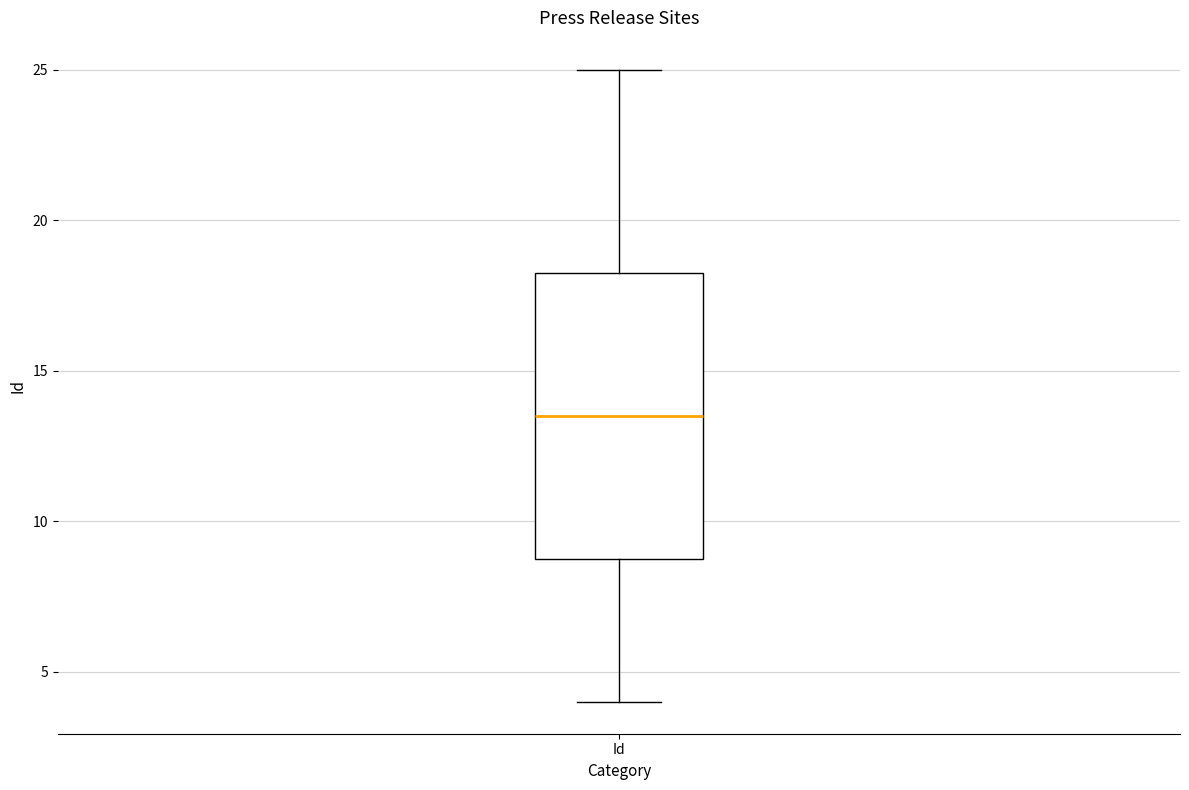

Where does the lower whisker of the box for Id end on the y-axis? The values are not printed on the chart, so give them approximately, as read against the axis.

4.0